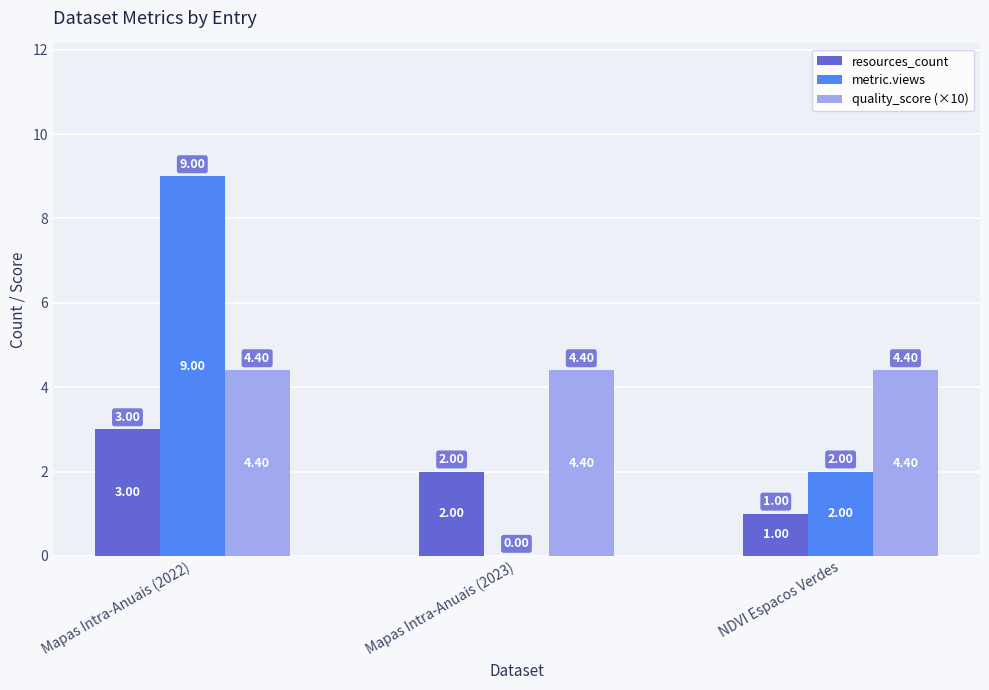

At which category is the sum across all series the highest?

Mapas Intra-Anuais (2022)